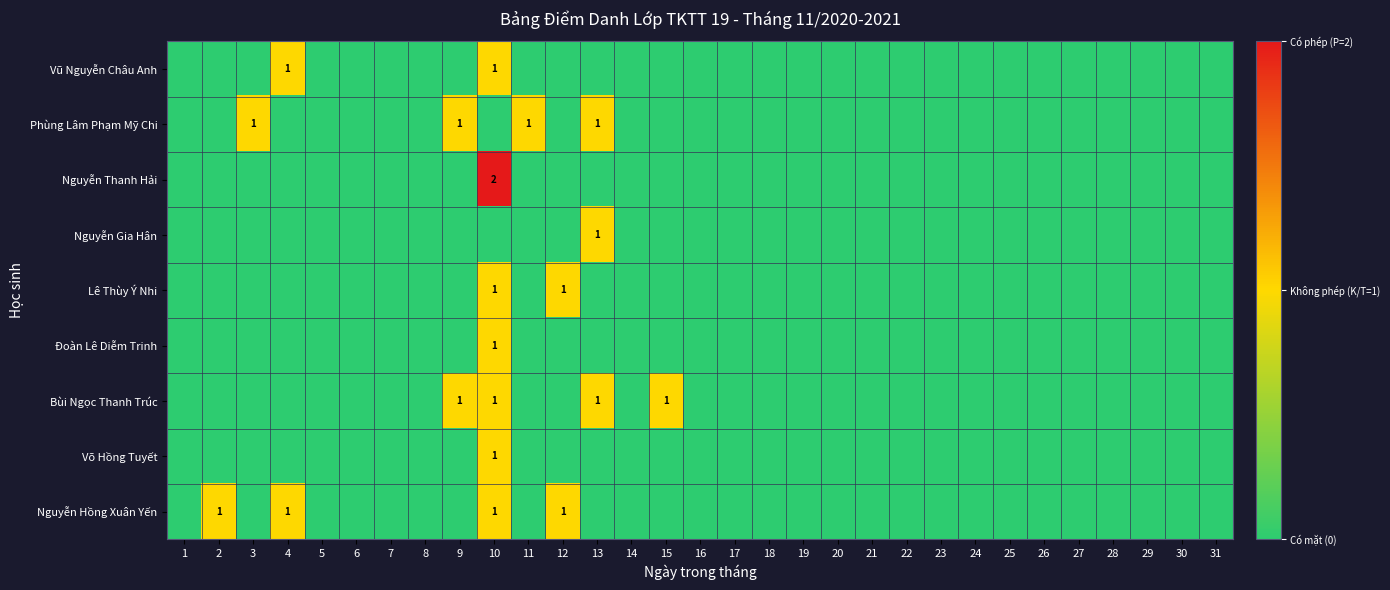

At 29, list the series in order from smallest to largest.

Vũ Nguyễn Châu Anh, Phùng Lâm Phạm Mỹ Chi, Nguyễn Thanh Hải, Nguyễn Gia Hân, Lê Thùy Ý Nhi, Đoàn Lê Diễm Trinh, Bùi Ngọc Thanh Trúc, Võ Hồng Tuyết, Nguyễn Hồng Xuân Yến